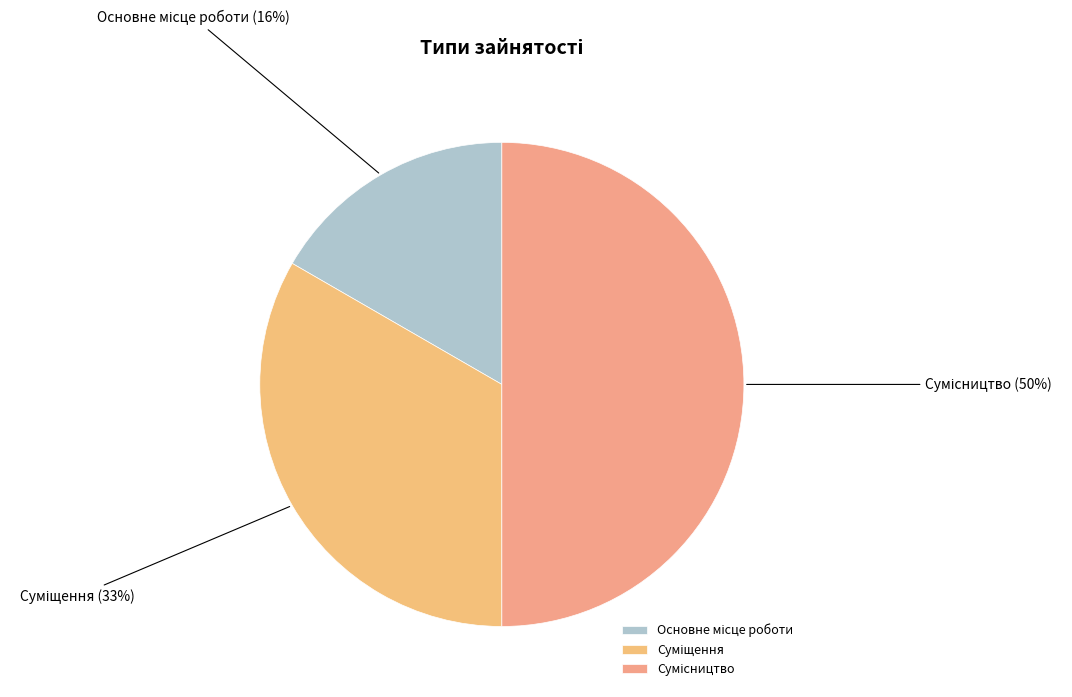

What percentage is the Сумісництво slice, to the nearest percent?

50%